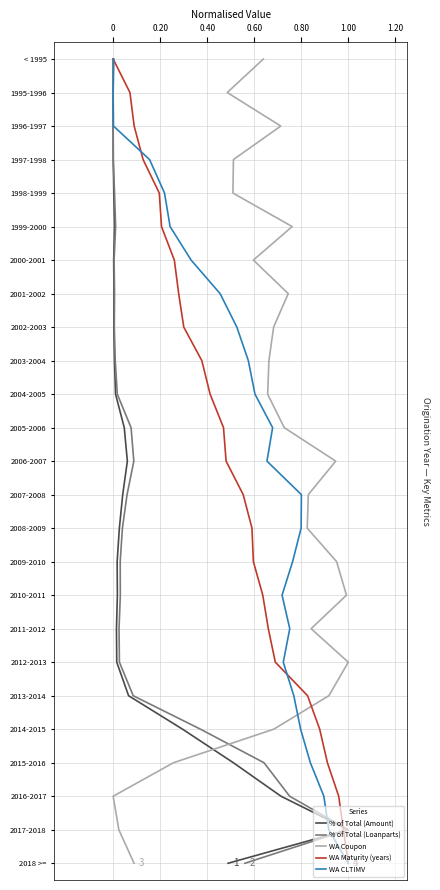

How many values in WA Coupon are above zero?

24